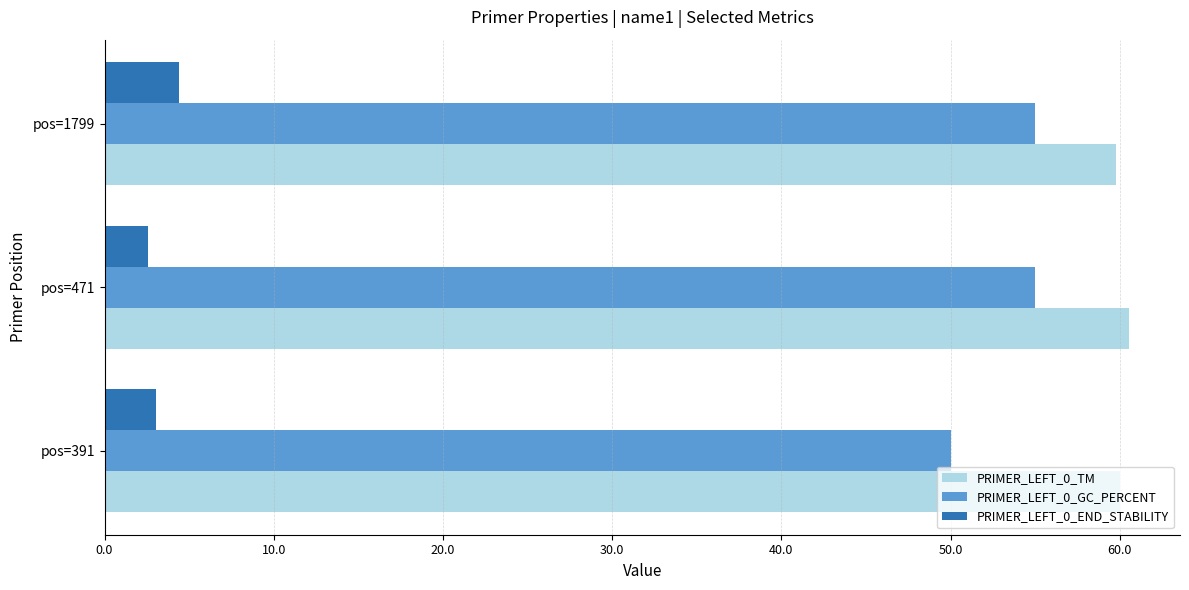

List the series in order of their peak value, lowest first.

PRIMER_LEFT_0_END_STABILITY, PRIMER_LEFT_0_GC_PERCENT, PRIMER_LEFT_0_TM